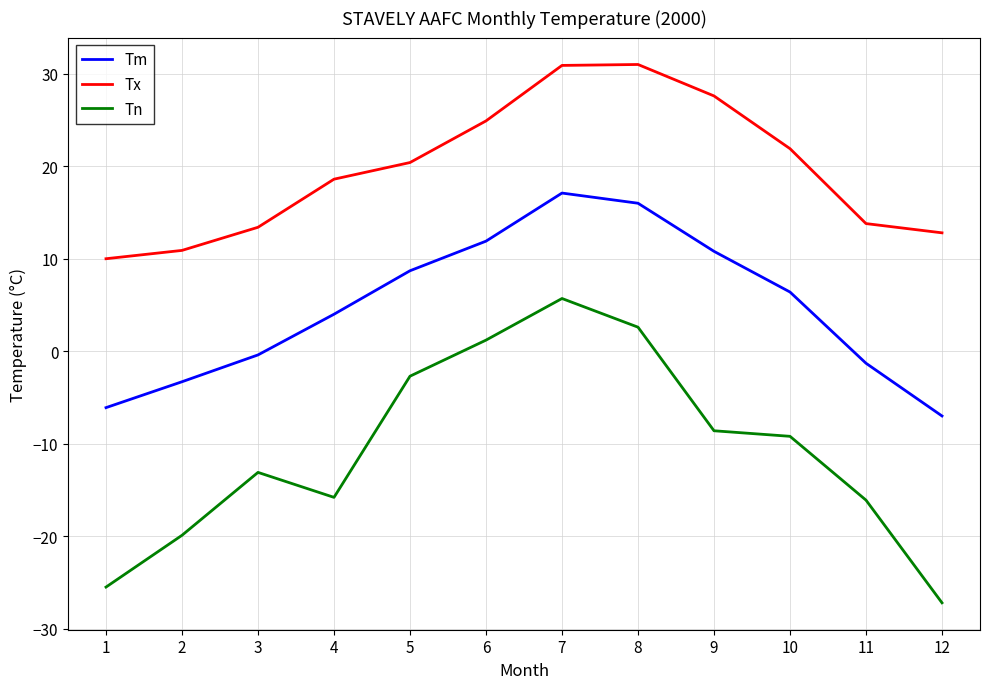

What is the difference between the second highest and minimum values in the Tn series?

29.8